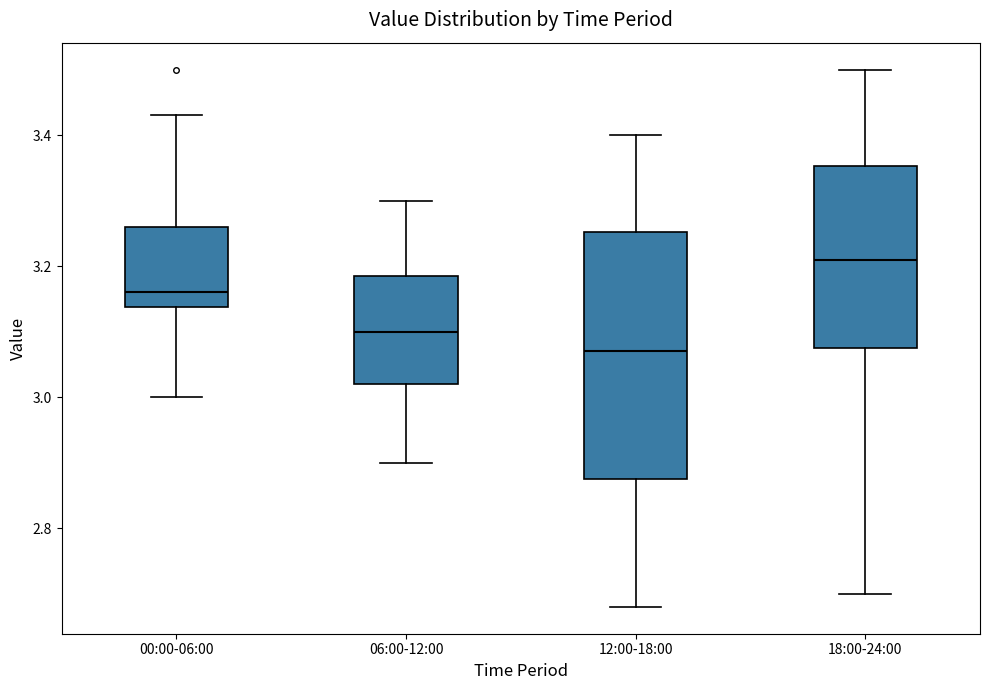

Where does the median line of the box for 06:00-12:00 sit on the y-axis? The values are not printed on the chart, so give them approximately, as read against the axis.

3.10